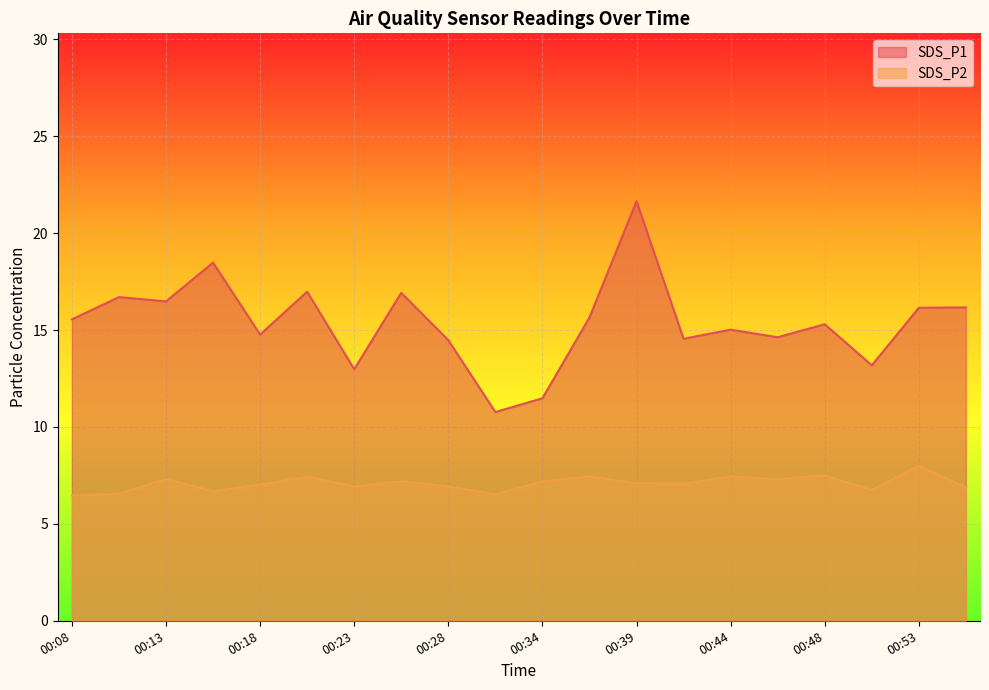

Where is SDS_P1 nearest to the value 16?

00:53